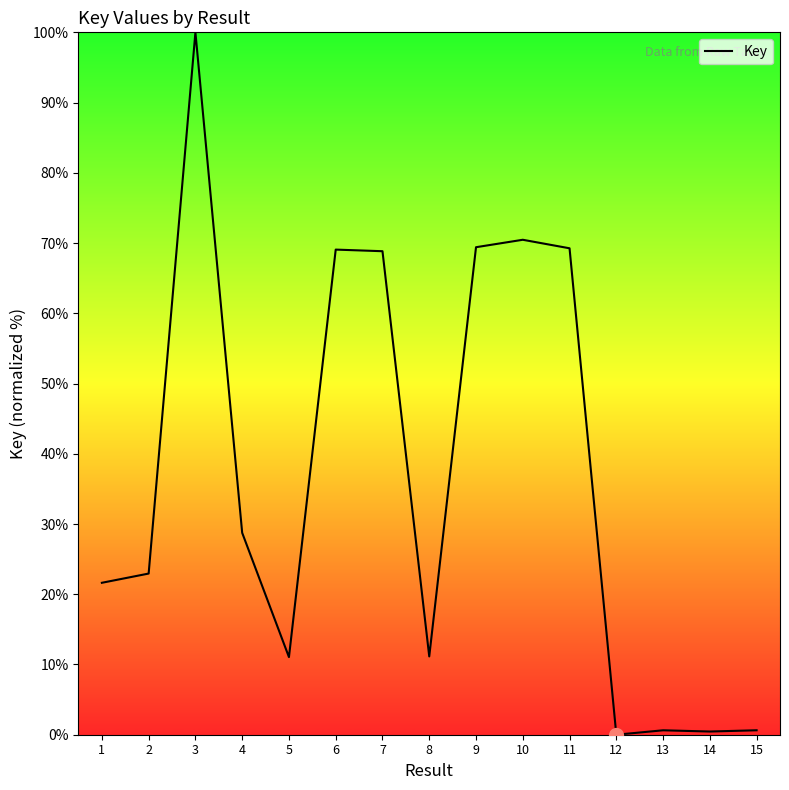

What is the maximum value shown in the chart?

100.0